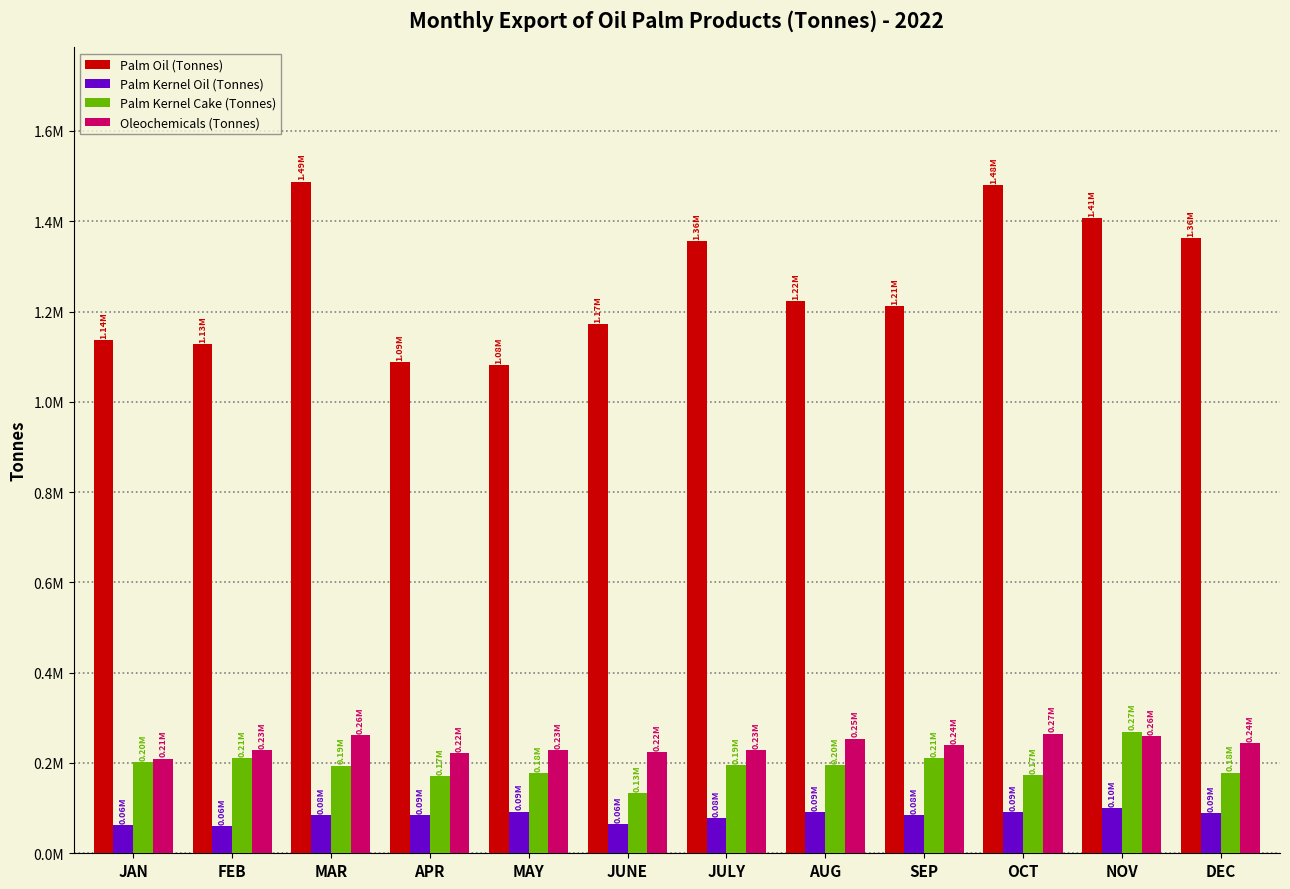

What are all the series names shown in the legend?

Palm Oil (Tonnes), Palm Kernel Oil (Tonnes), Palm Kernel Cake (Tonnes), Oleochemicals (Tonnes)